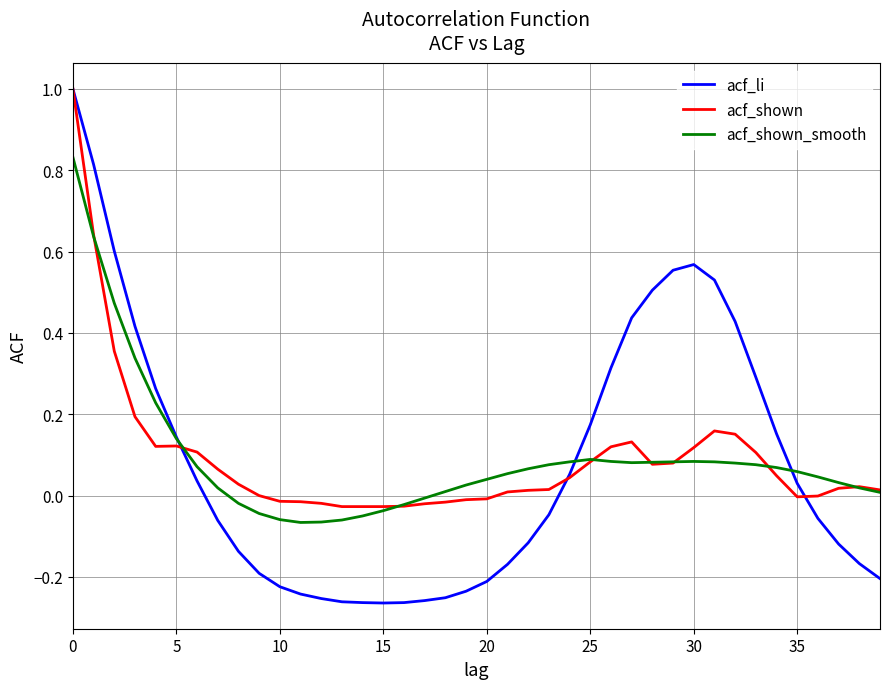

Which series has the widest spread of values?

acf_li